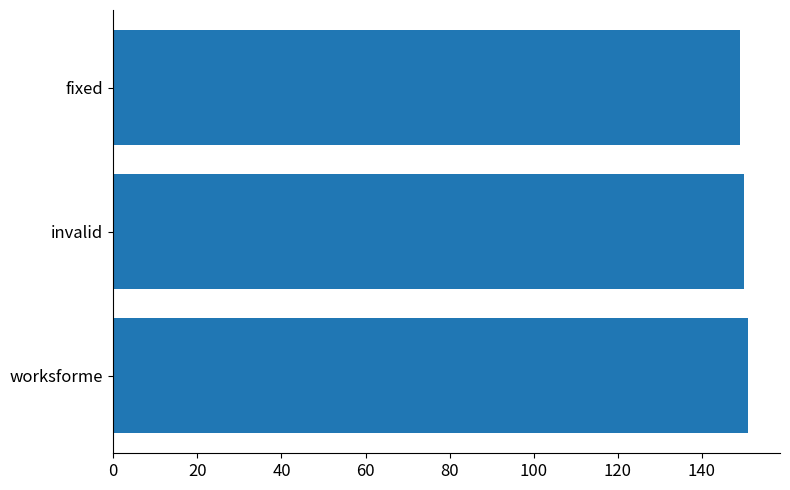

What is the average value?

150